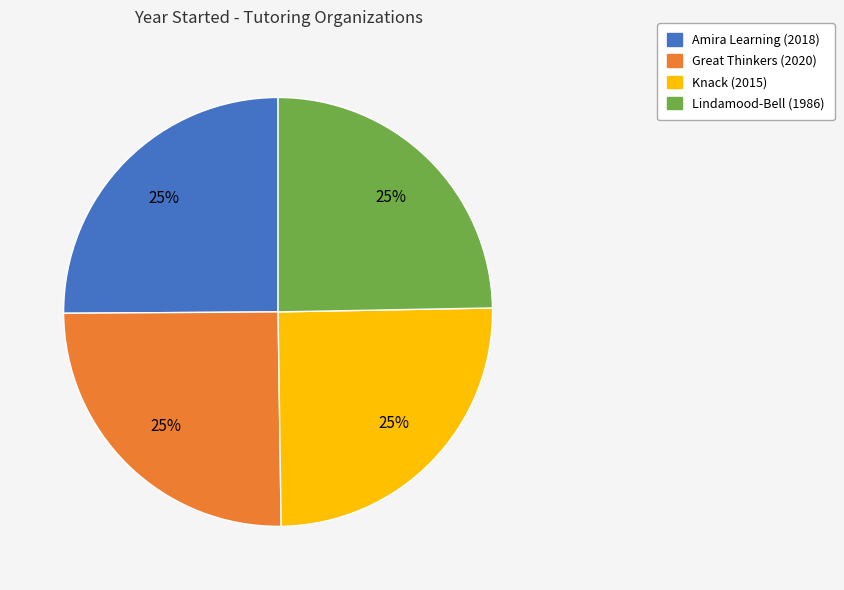

To the nearest percent, what is the average slice percentage?

25%